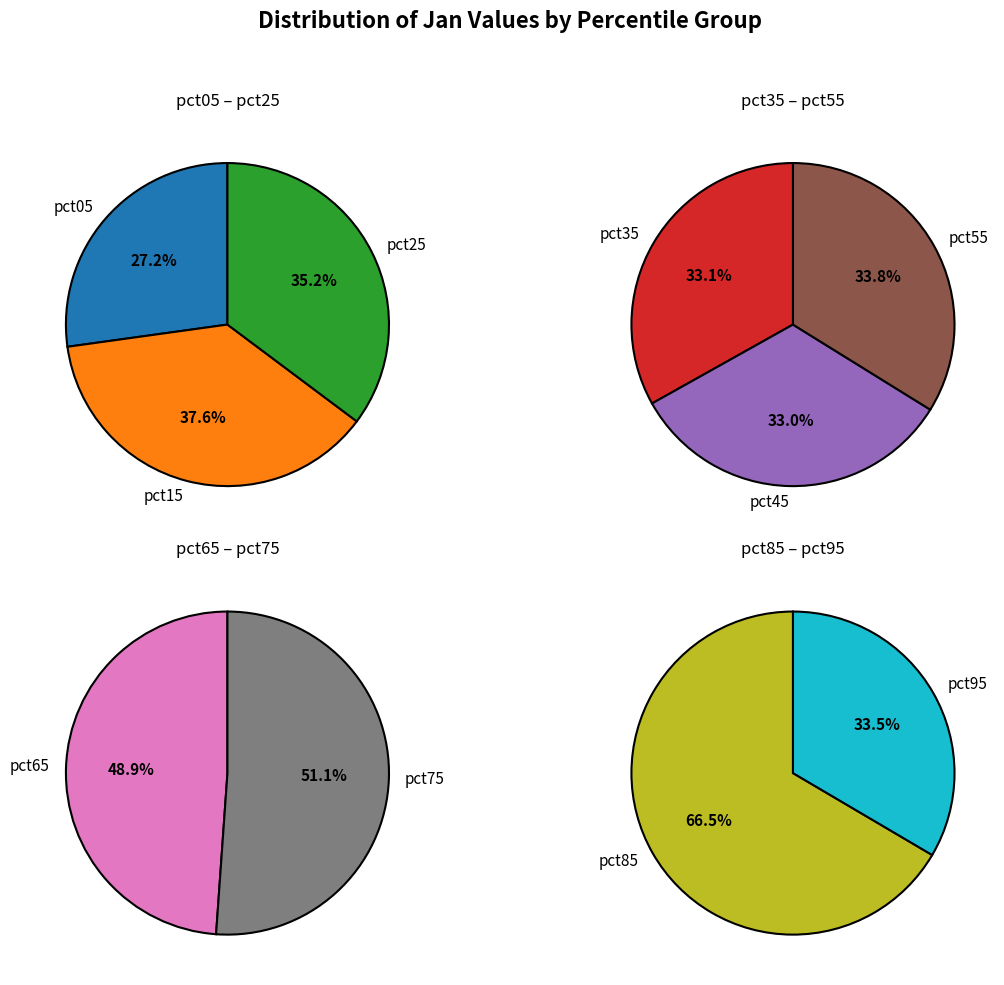

Between pct75 and pct95, which is larger?

pct75